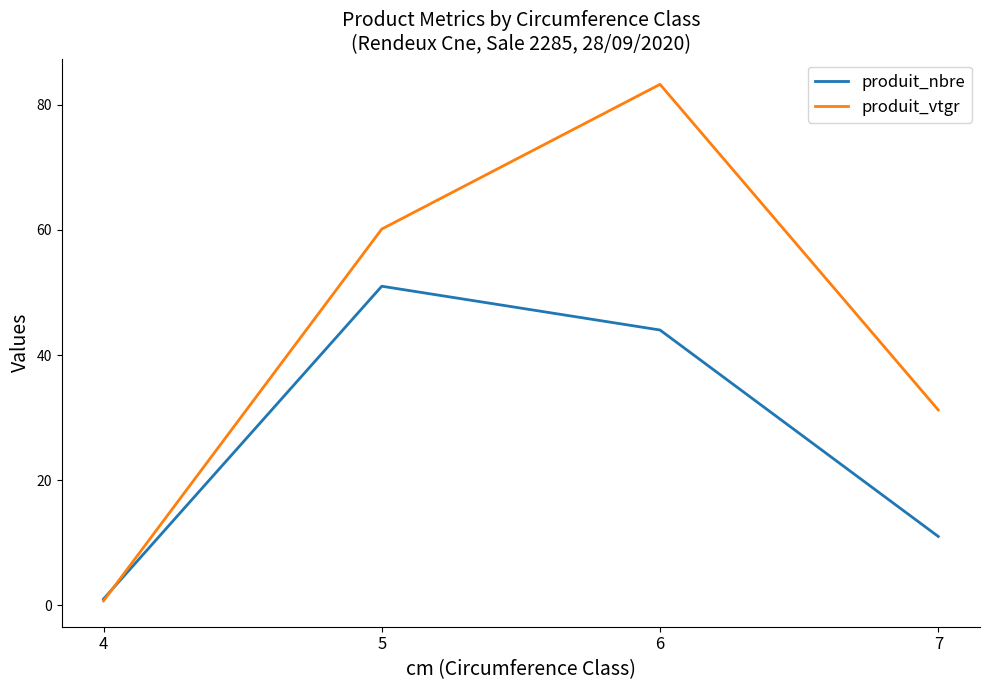

Which series has the largest range (max minus min)?

produit_vtgr